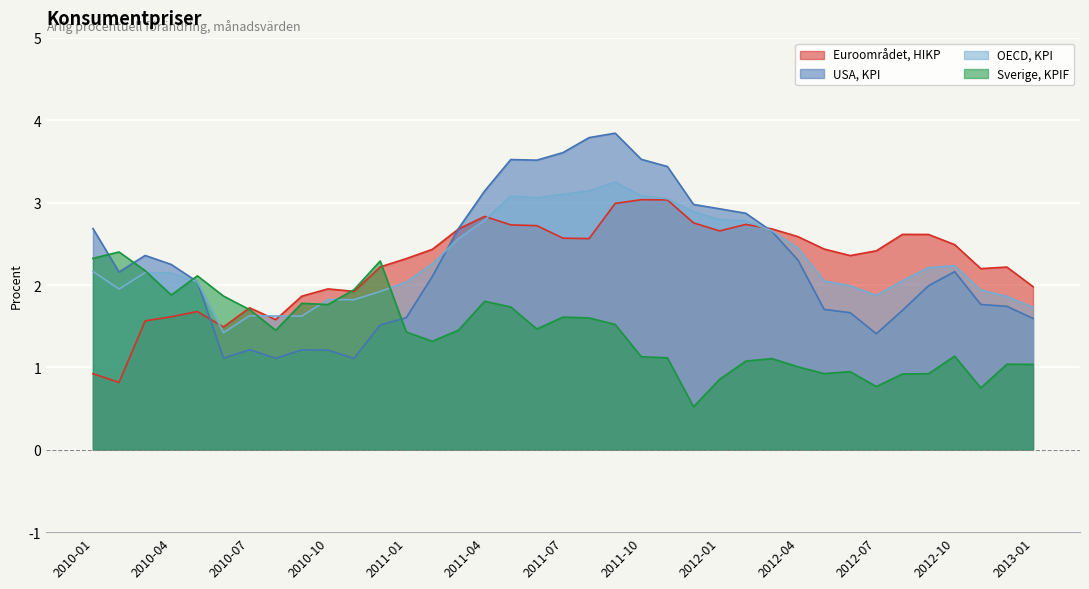

At which category is the sum across all series the highest?

2011-09